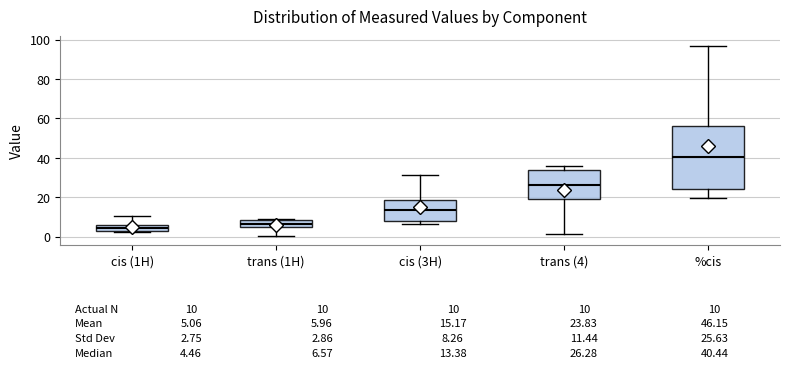

Which box's median line is the highest?

%cis